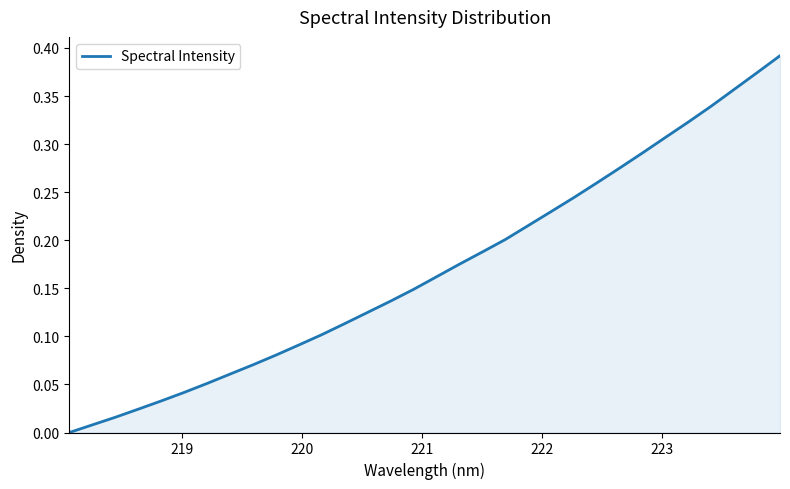

Does the chart have visible grid lines?

No